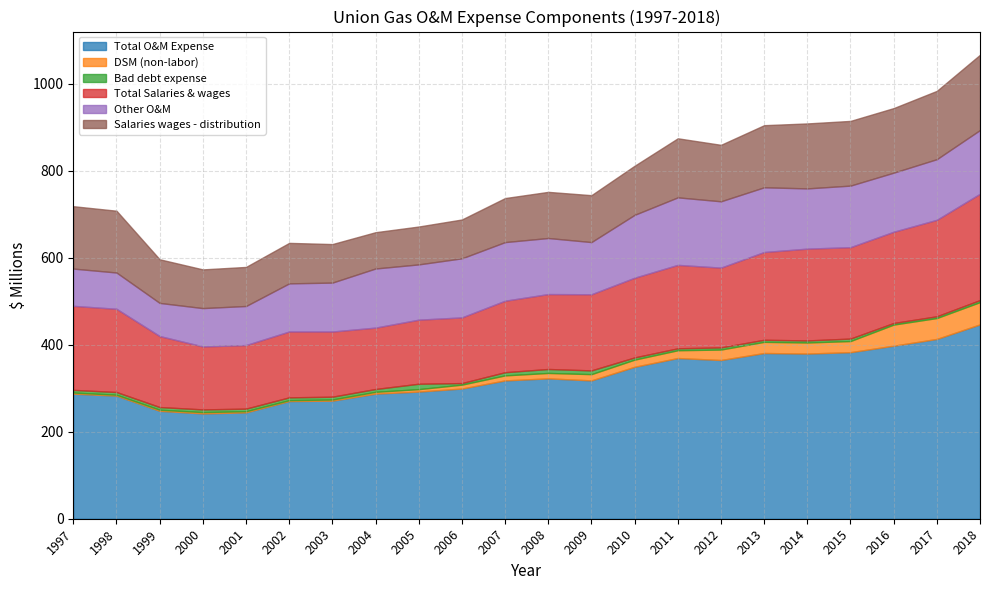

What is the sum of all Total O&M Expense values?

7171.6